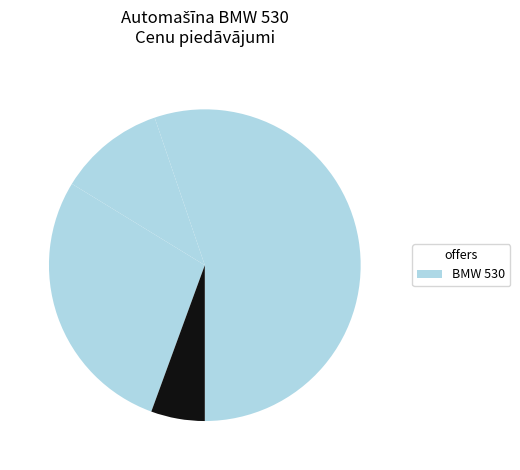

To the nearest percent, what is the difference between the largest and smallest slice percentages?

50%